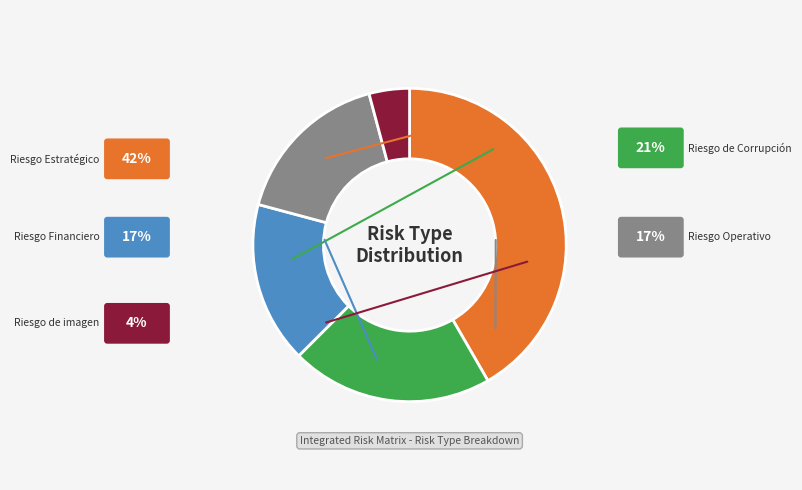

To the nearest percent, what is the average slice percentage?

20%